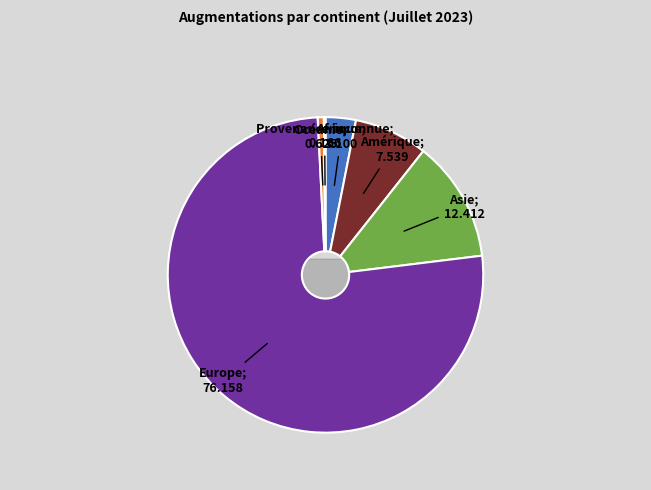

Is Europe the majority of the pie?

Yes